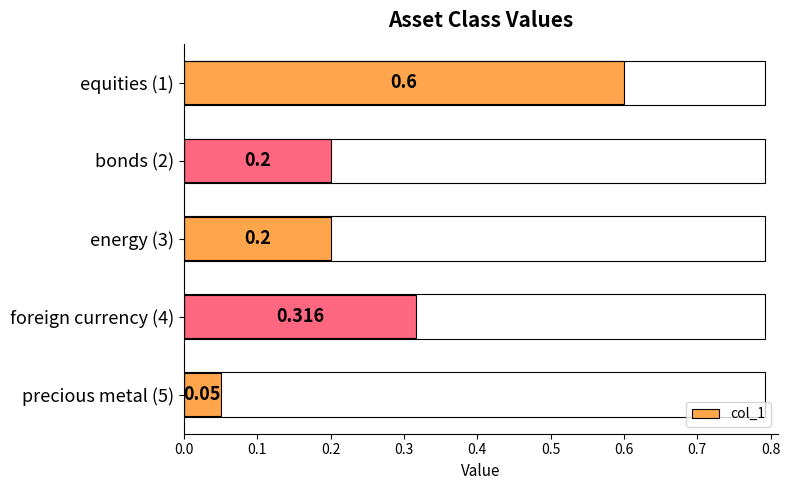

At which category does the chart reach its minimum across all series?

precious metal (5)